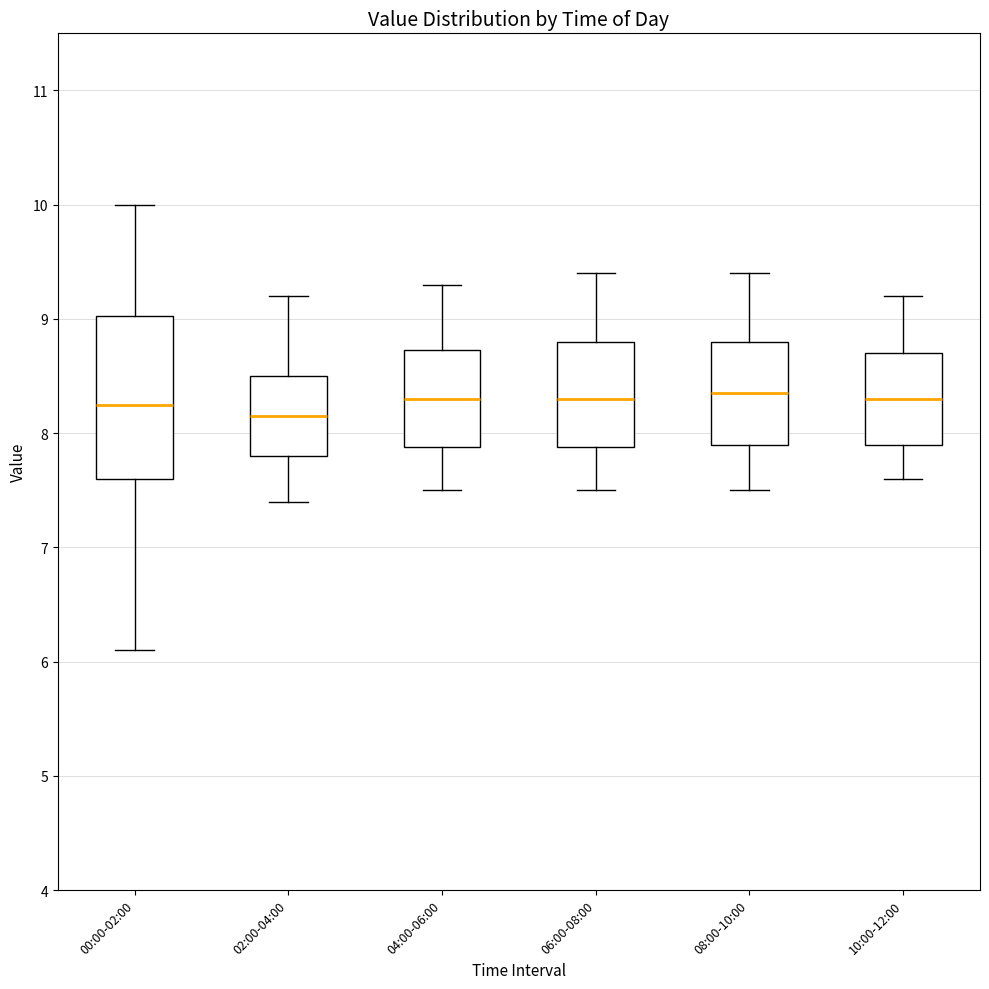

Reading left to right, transcribe this box plot: for each box, give where its median line is, the range the box spans, and where its two whiskers end, as read against the y-axis. The values are not printed on the chart, so give them approximately, as read against the axis.

00:00-02:00: median 8.3, box 7.6 to 9.0, whiskers 6.1 to 10.0
02:00-04:00: median 8.2, box 7.8 to 8.5, whiskers 7.4 to 9.2
04:00-06:00: median 8.3, box 7.9 to 8.7, whiskers 7.5 to 9.3
06:00-08:00: median 8.3, box 7.9 to 8.8, whiskers 7.5 to 9.4
08:00-10:00: median 8.4, box 7.9 to 8.8, whiskers 7.5 to 9.4
10:00-12:00: median 8.3, box 7.9 to 8.7, whiskers 7.6 to 9.2